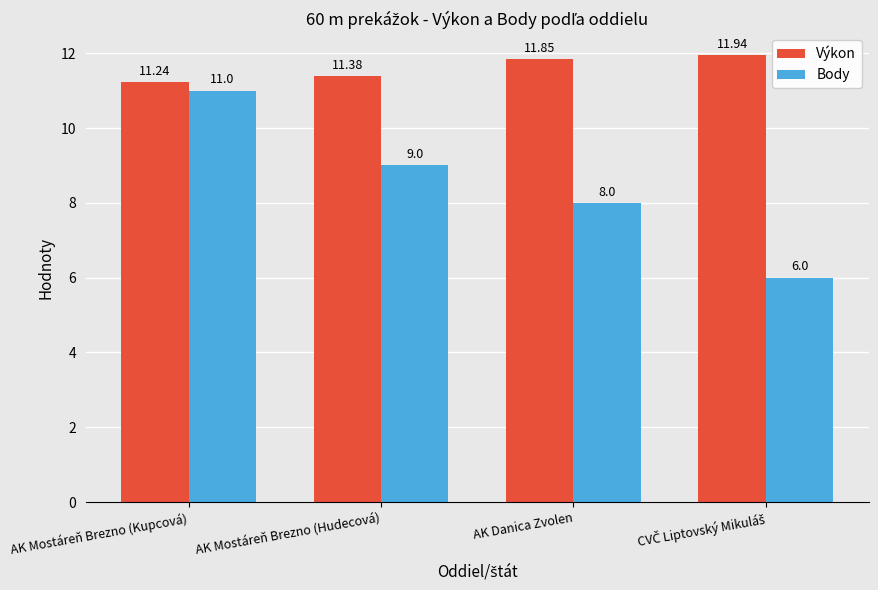

At how many categories does at least one series exceed 7?

4